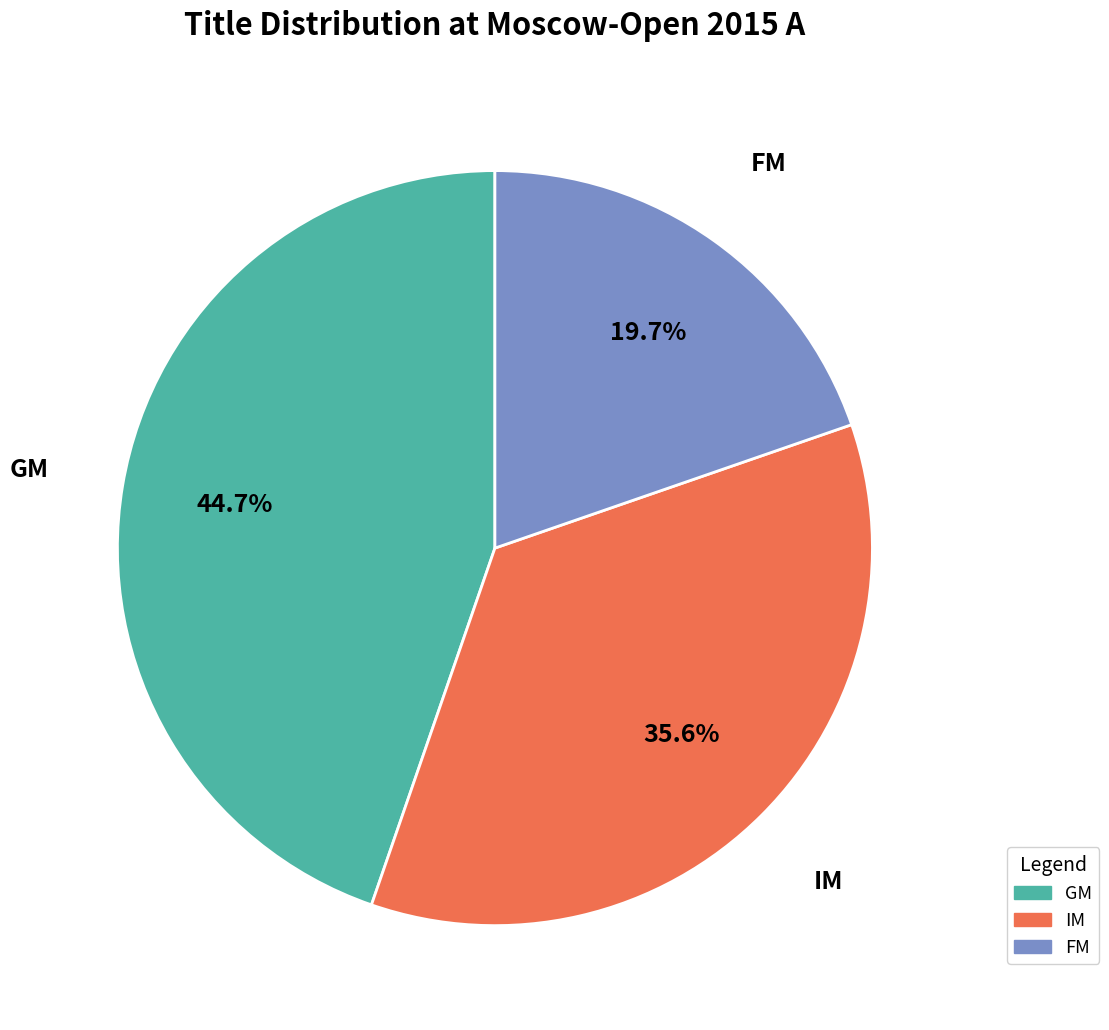

True or false: GM accounts for 45% of the total.

True